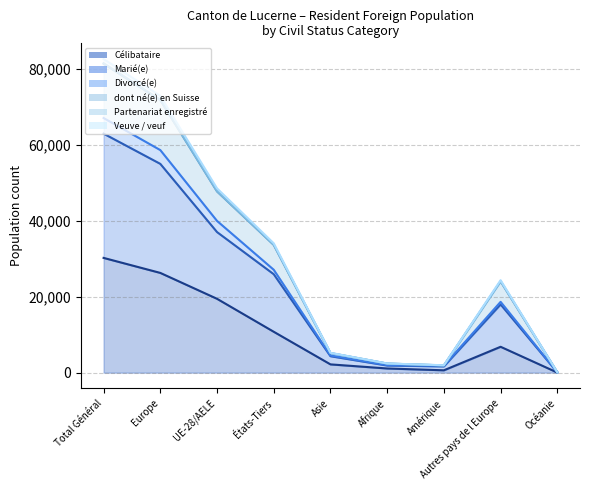

At which label does Célibataire first exceed 6810?

Total Général